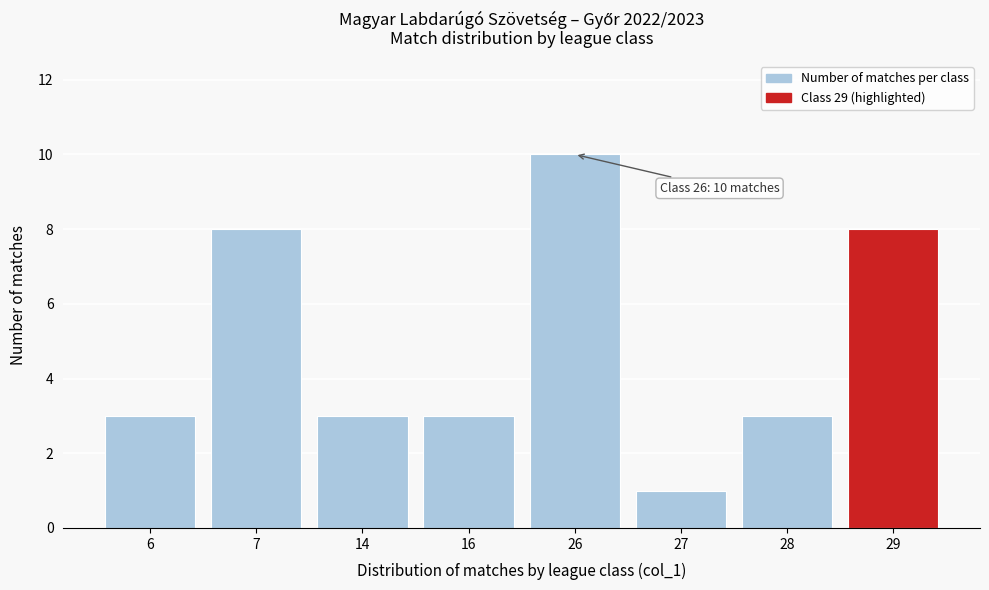

Reading left to right, extract all data points from this chart.

3	8	3	3	10	1	3	8